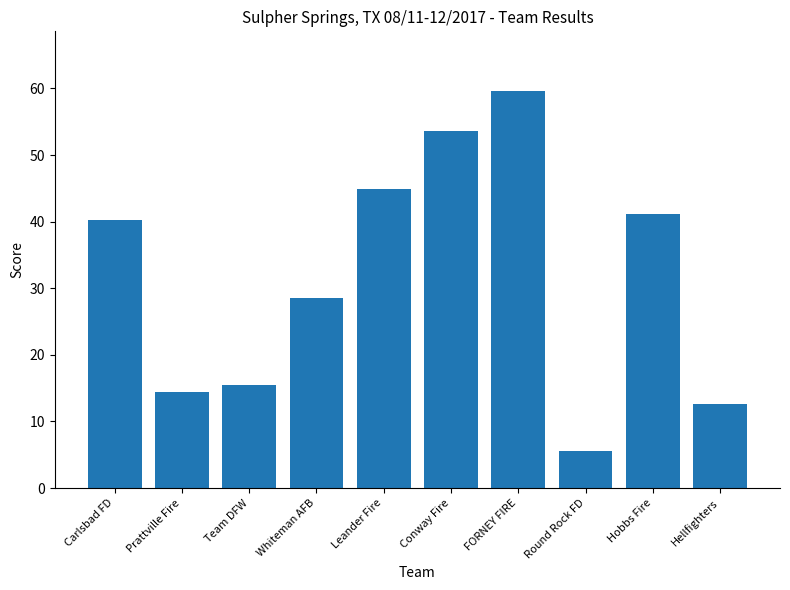

Reading left to right, extract all data points from this chart.

40.3	14.4	15.5	28.6	44.9	53.6	59.6	5.6	41.1	12.6